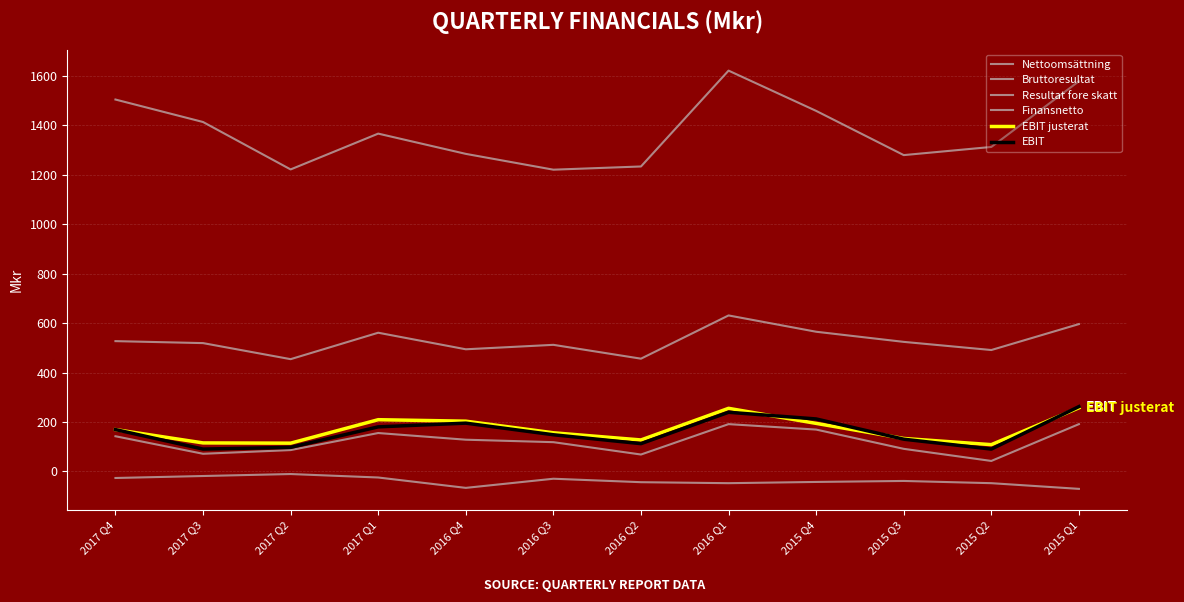

Is the value of EBIT at 2015 Q1 greater than the value of Nettoomsättning at 2015 Q3?

No